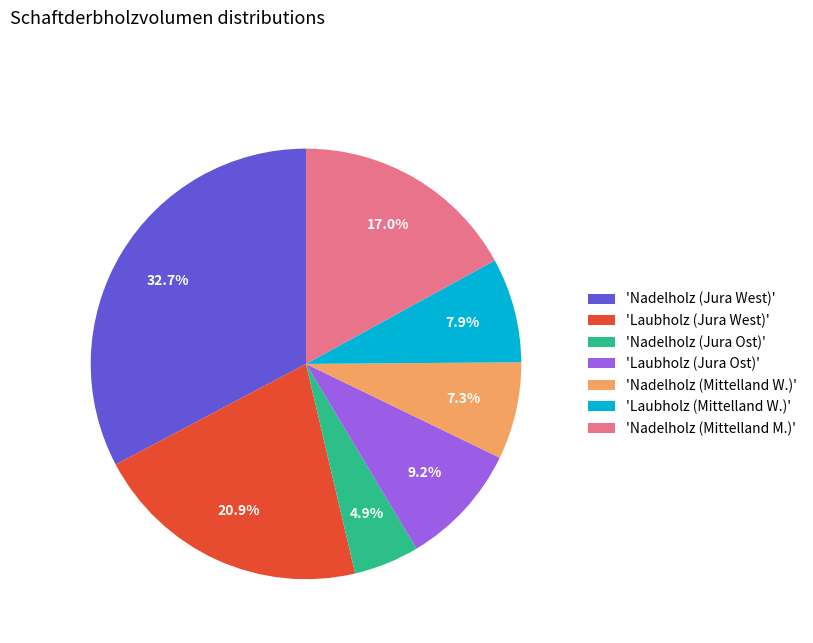

To the nearest percent, what is the average slice percentage?

14%